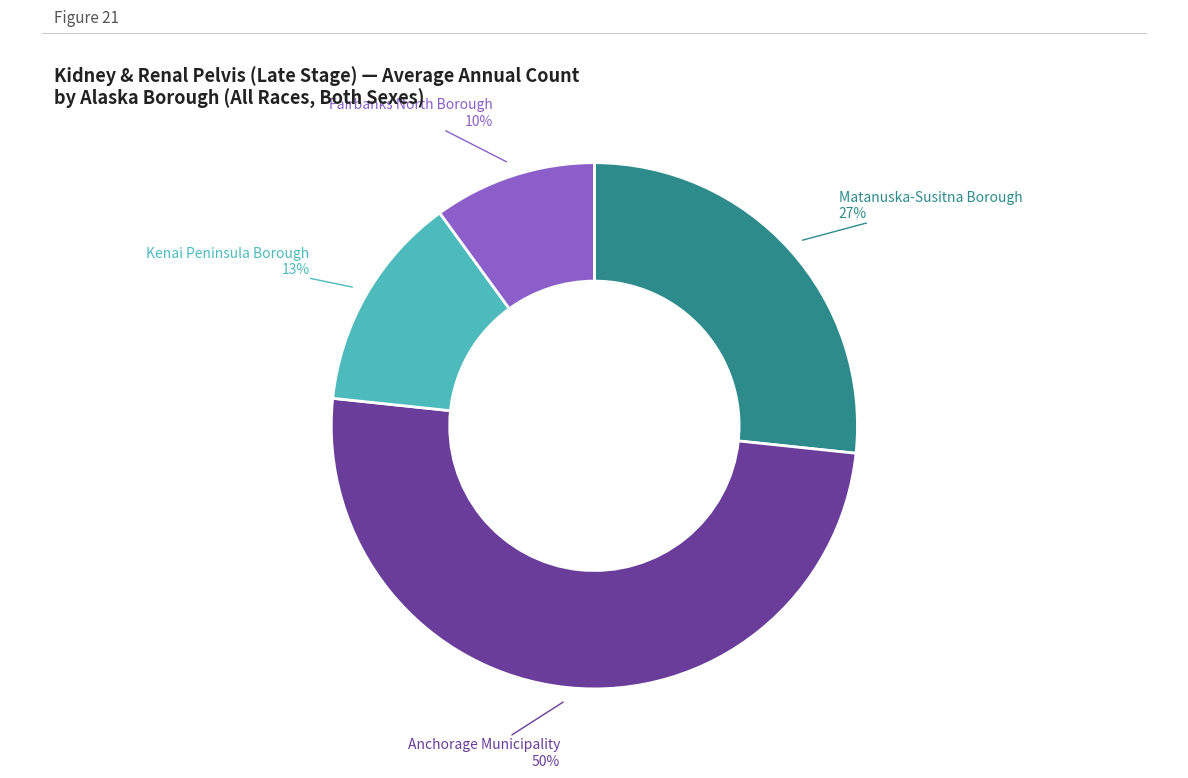

To the nearest percent, what is the difference between the largest and smallest slice percentages?

40%